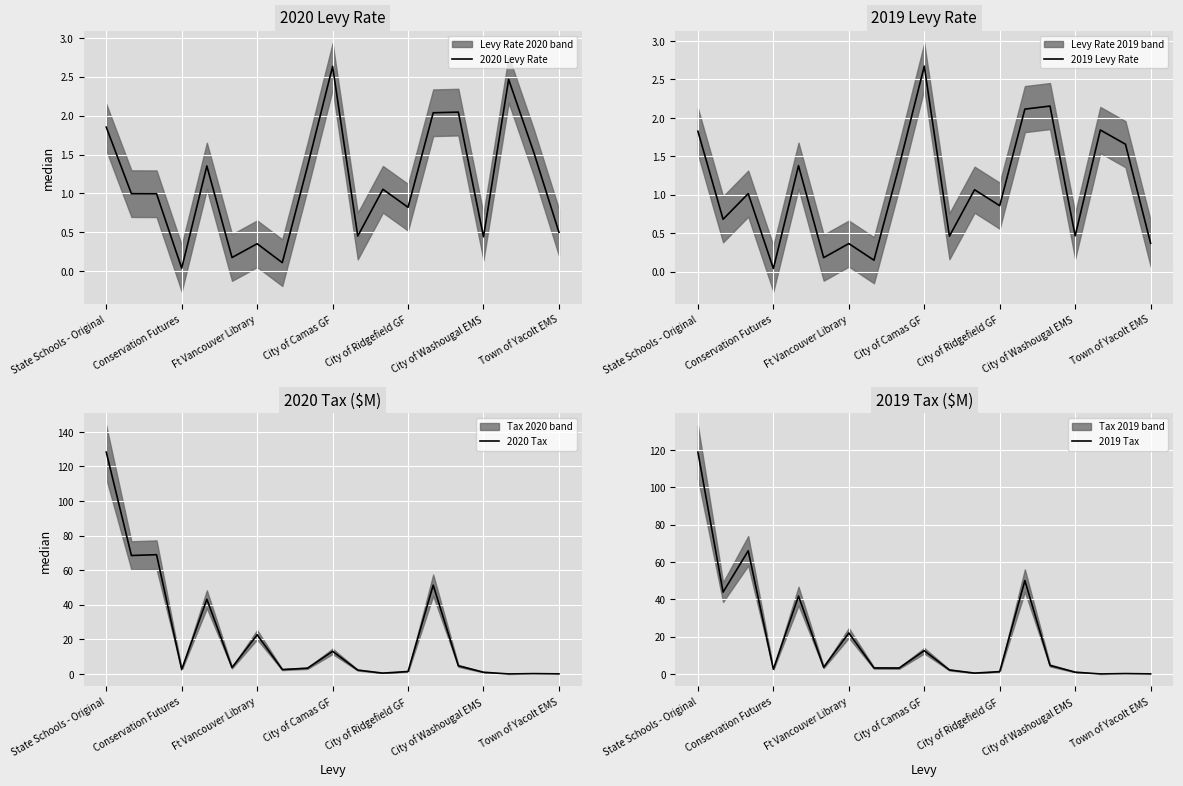

What is the label of the 17th point from the left?

16